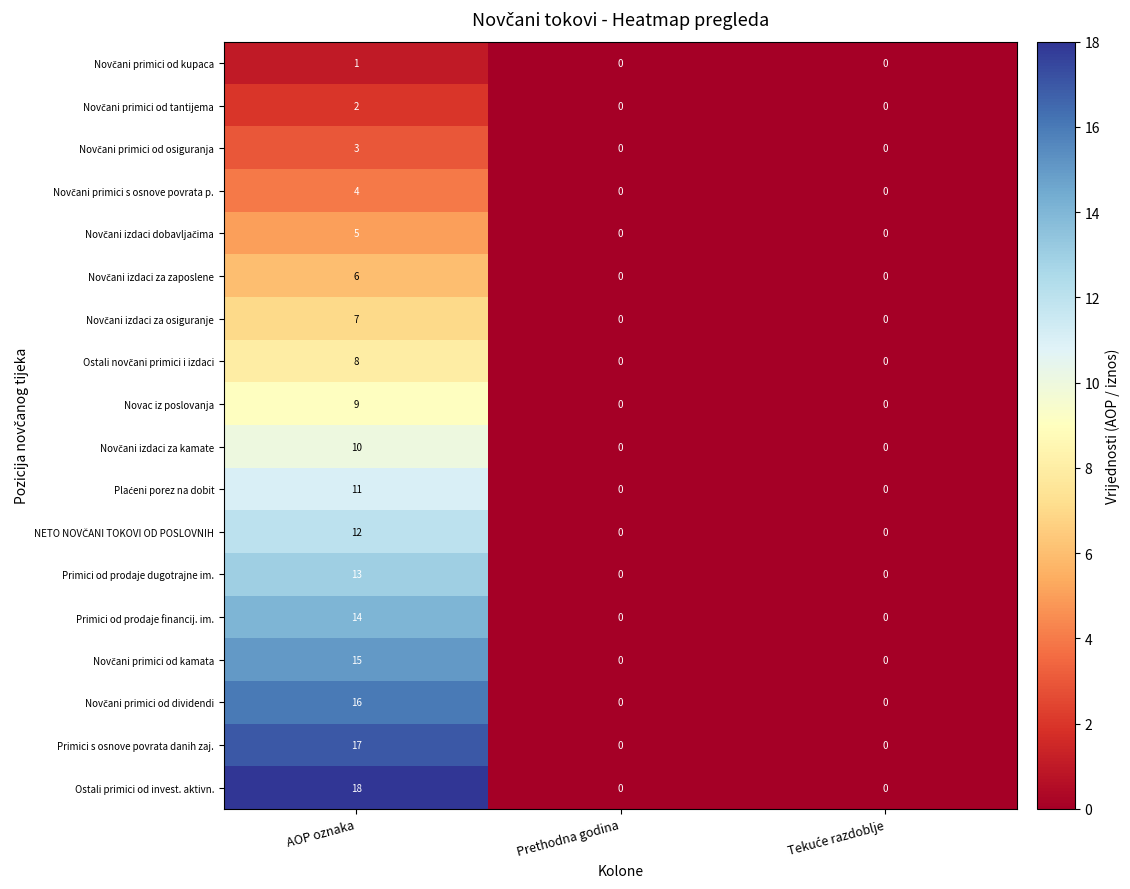

Which label corresponds to the largest value in the chart?

AOP oznaka